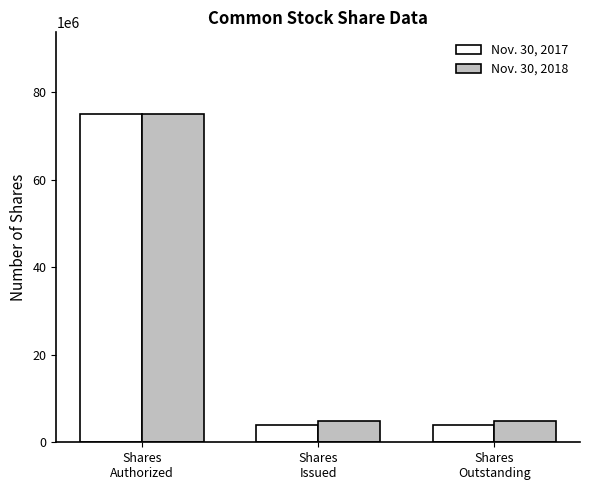

What is the label of the 3rd bar from the right?

Shares
Authorized